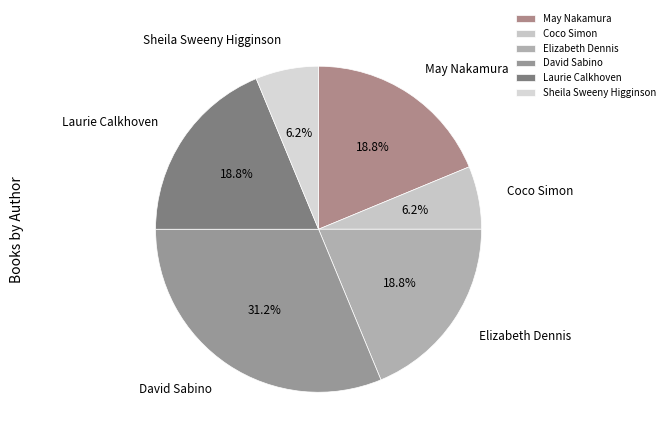

Which has a higher value, Laurie Calkhoven or Sheila Sweeny Higginson?

Laurie Calkhoven